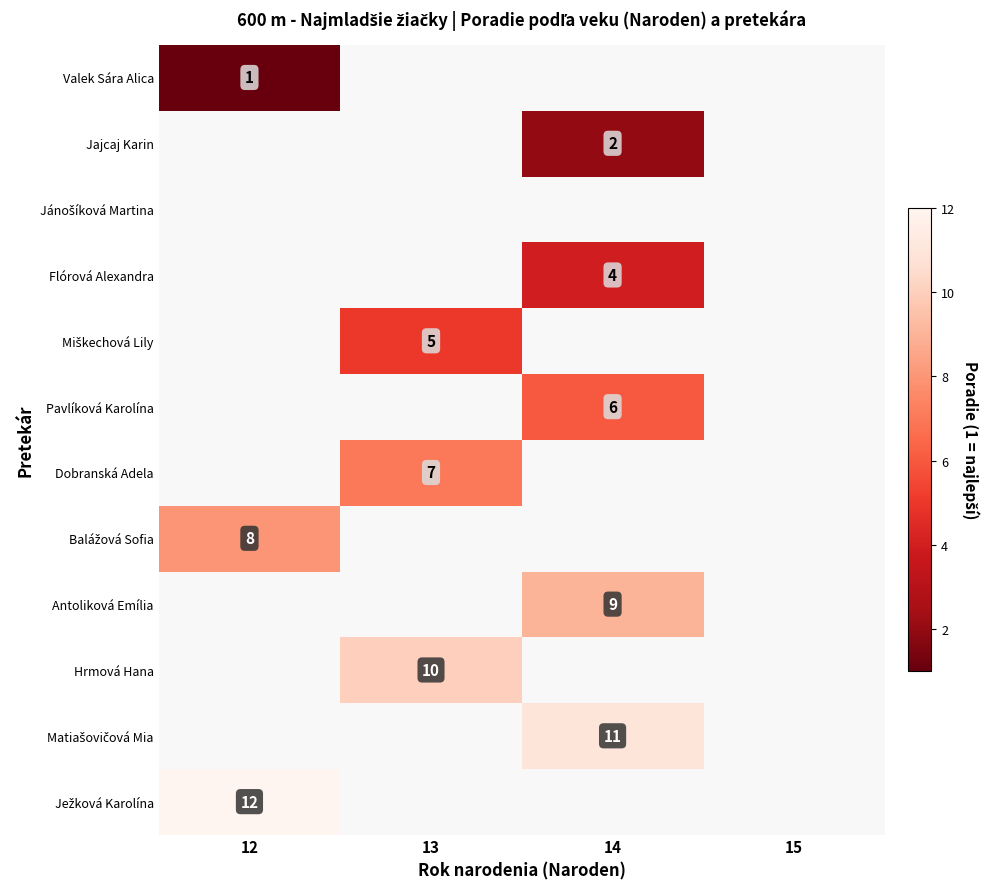

What is the smallest value displayed?

1.0